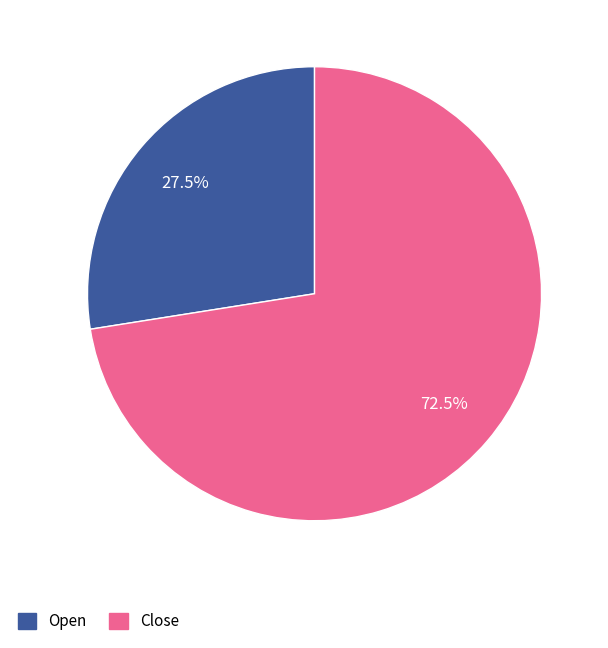

True or false: Close accounts for 77% of the total.

False